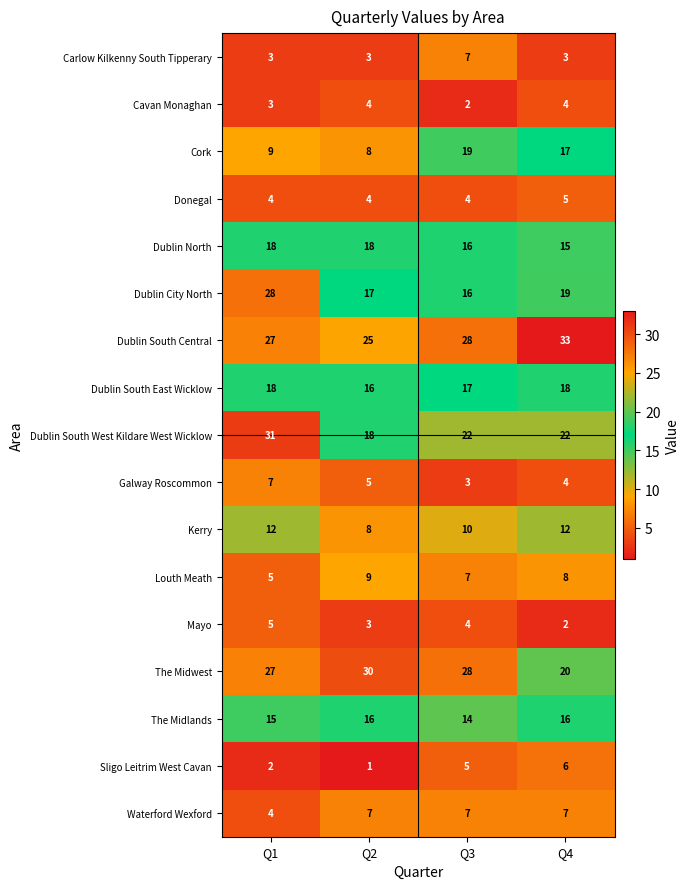

What is the sum of the Dublin City North values at Q3 and Q4?

35